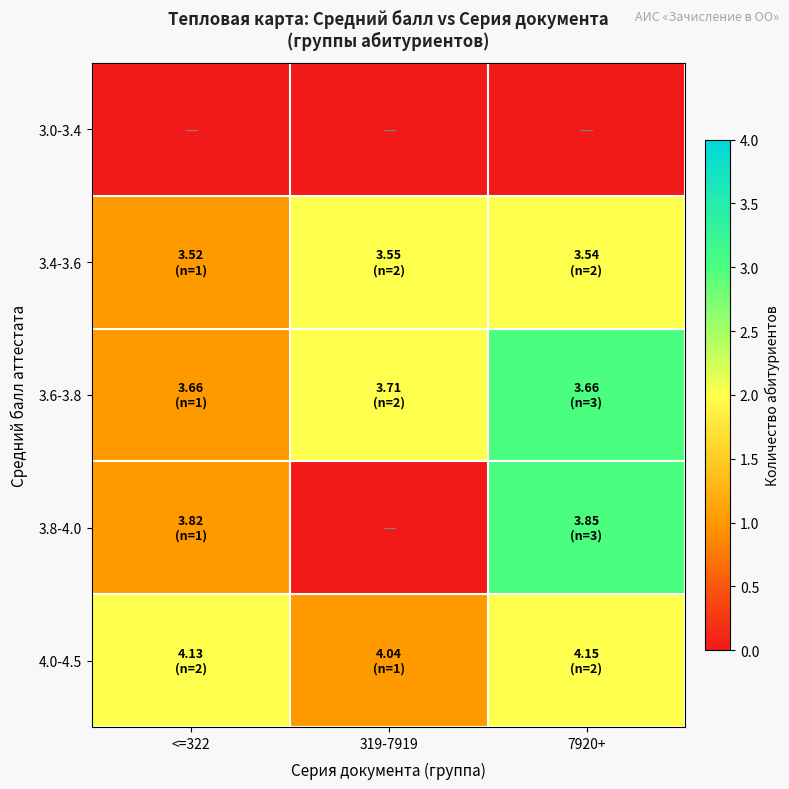

Which category has the lowest value across all series?

<=322